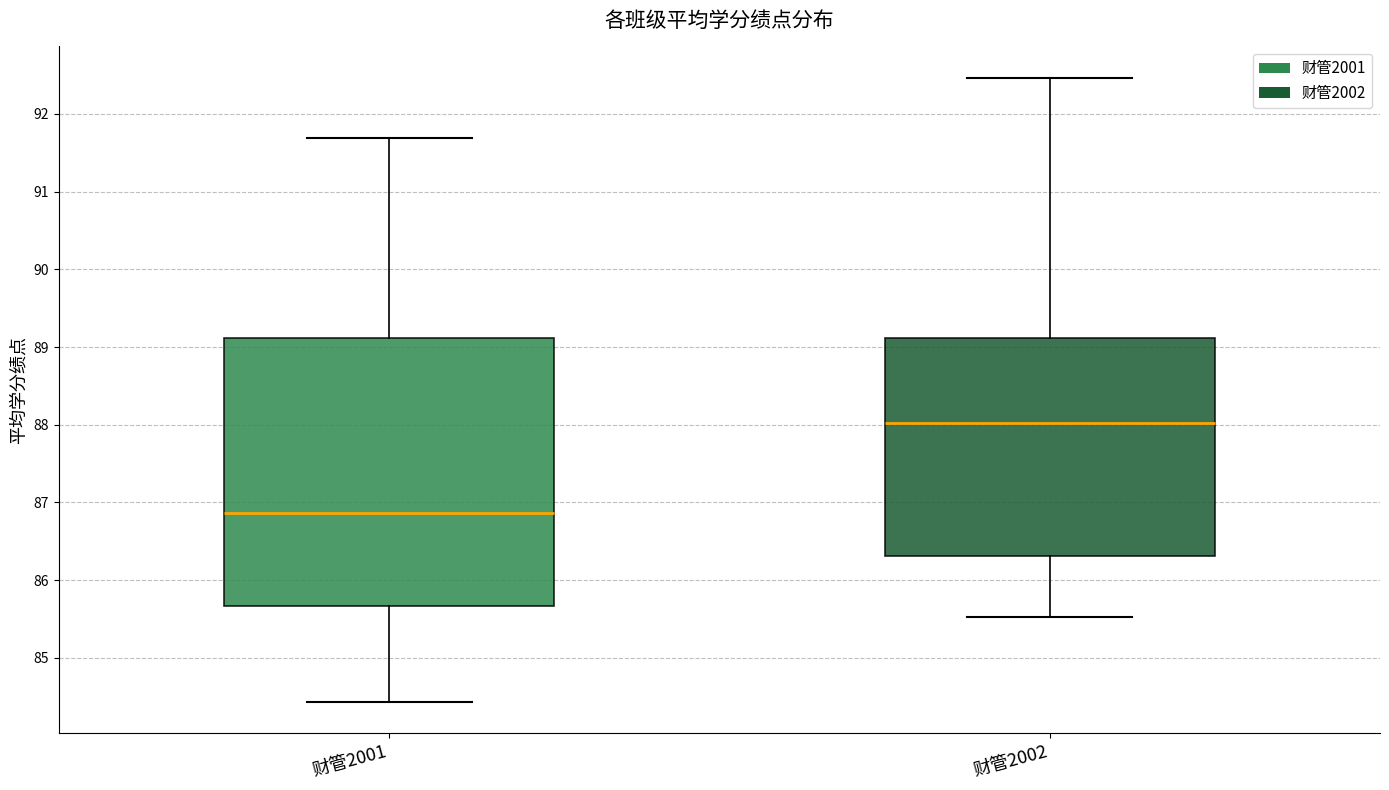

Reading left to right, transcribe this box plot: for each box, give where its median line is, the range the box spans, and where its two whiskers end, as read against the y-axis. The values are not printed on the chart, so give them approximately, as read against the axis.

财管2001: median 86.9, box 85.7 to 89.1, whiskers 84.4 to 91.7
财管2002: median 88.0, box 86.3 to 89.1, whiskers 85.5 to 92.5